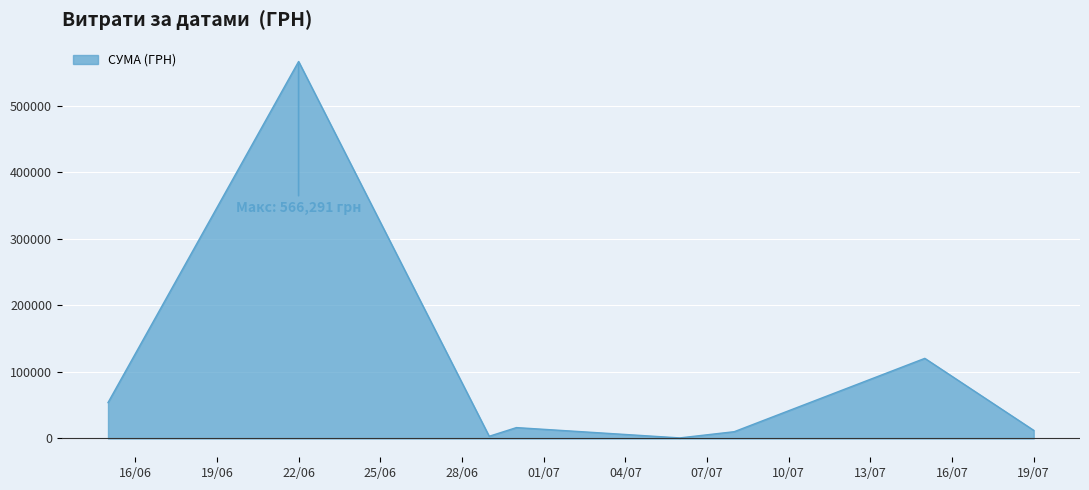

What is the greatest value displayed?

566290.6